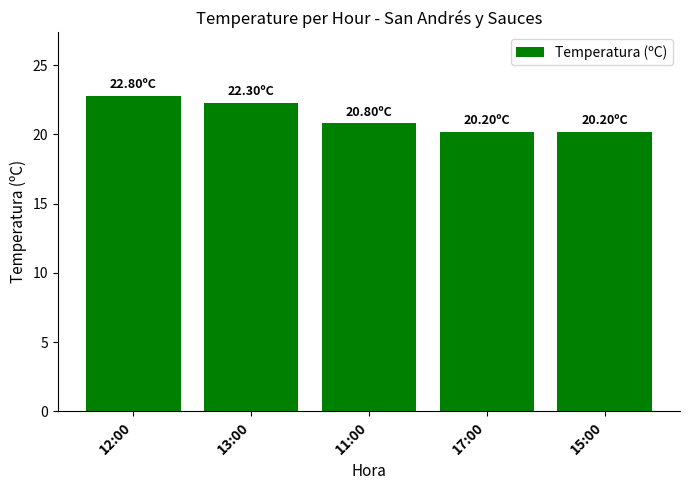

What is the label of the 5th bar from the right?

12:00